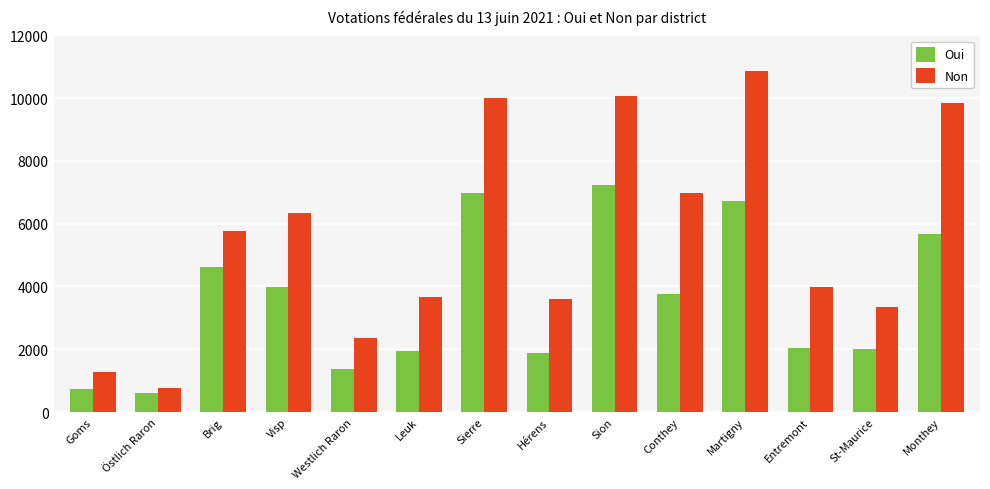

What is the label of the 8th bar from the right?

Sierre